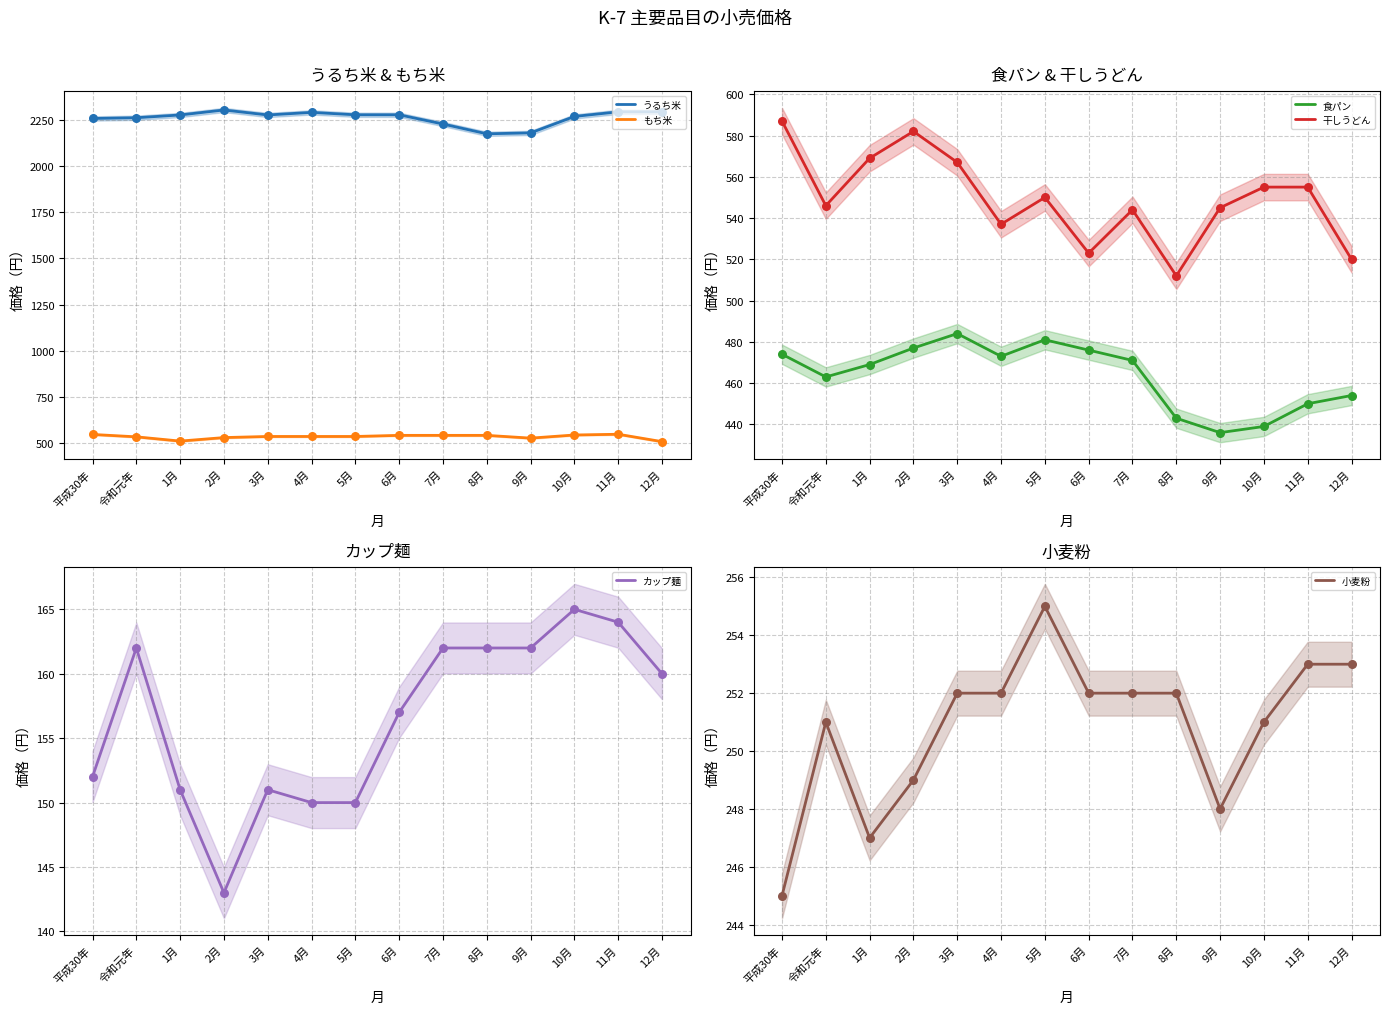

Is the value of 干しうどん at 12月 greater than the value of もち米 at 4月?

No